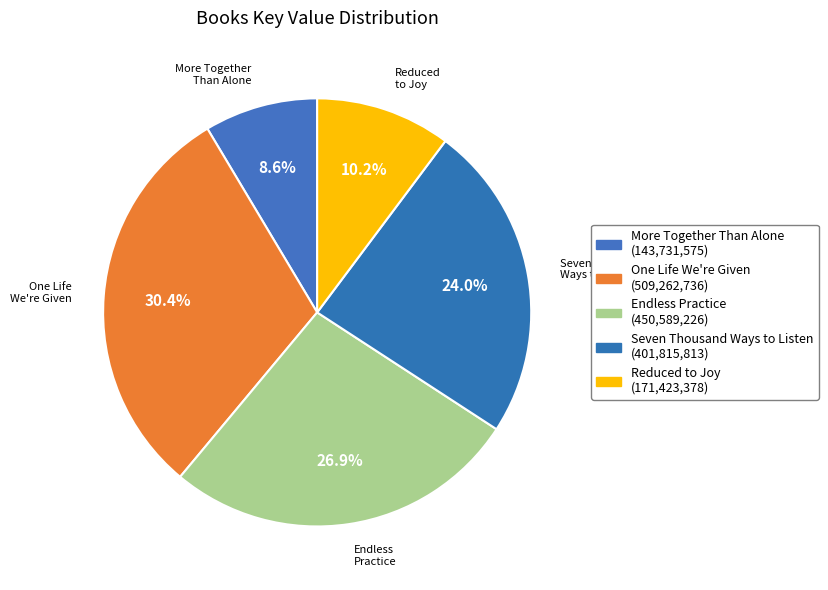

How much of the chart is everything except One Life We're Given?

69.6%